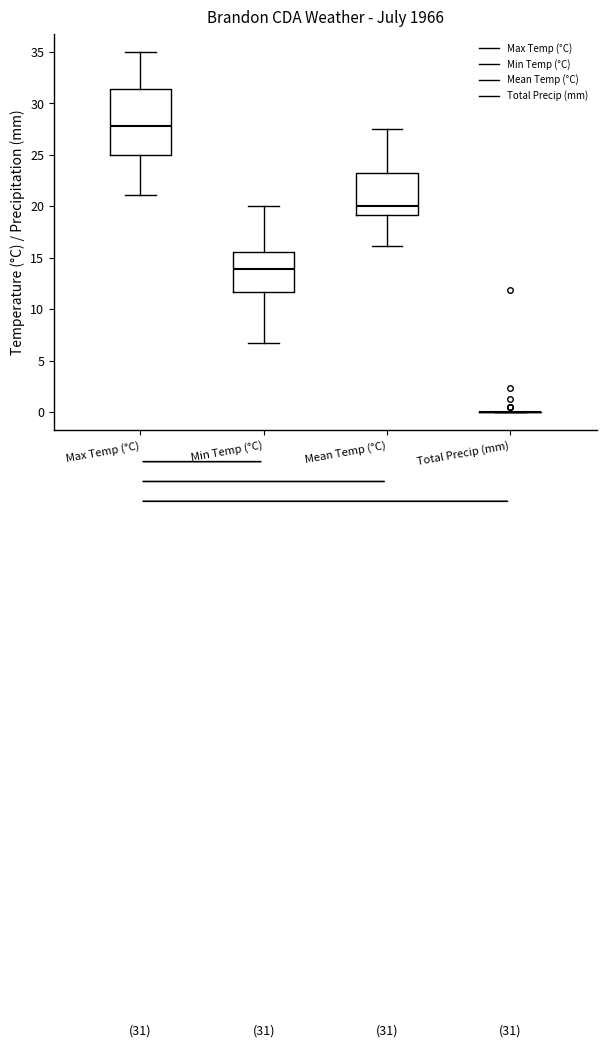

Comparing the boxes themselves (not the whiskers), which one is the tallest?

Max Temp (°C)